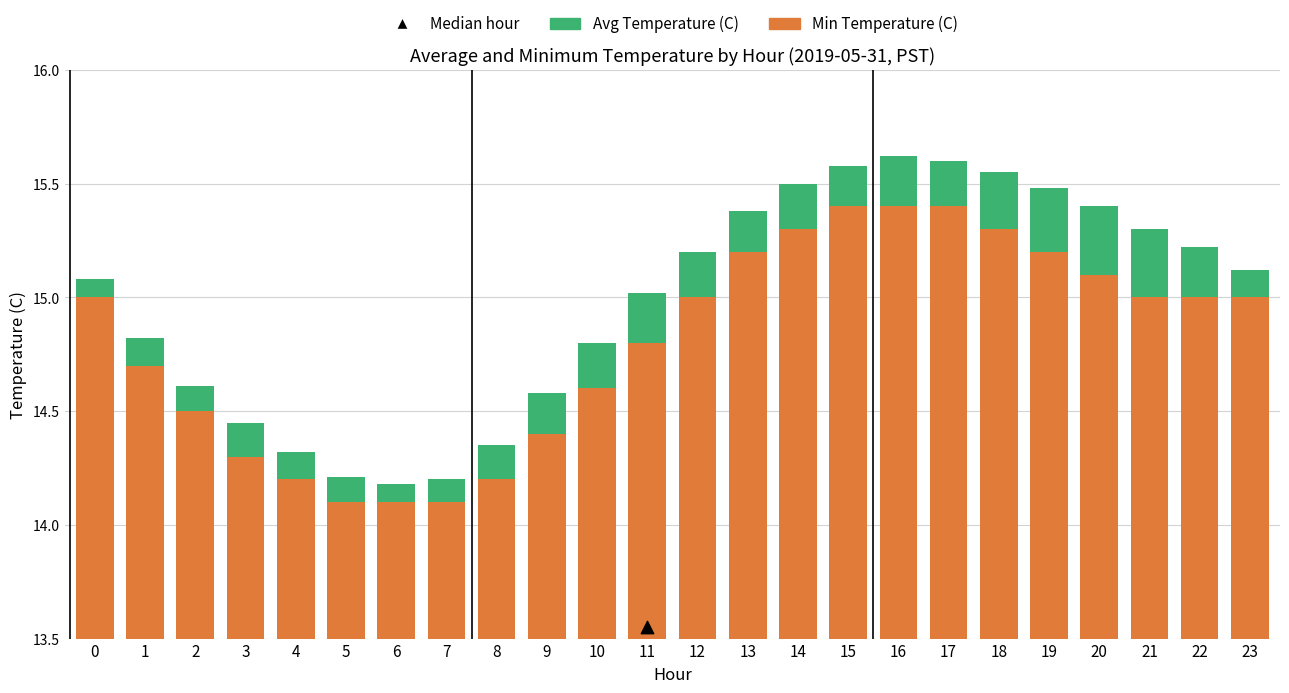

What are all the series names shown in the legend?

Min Temperature (C), Avg Temperature (C)